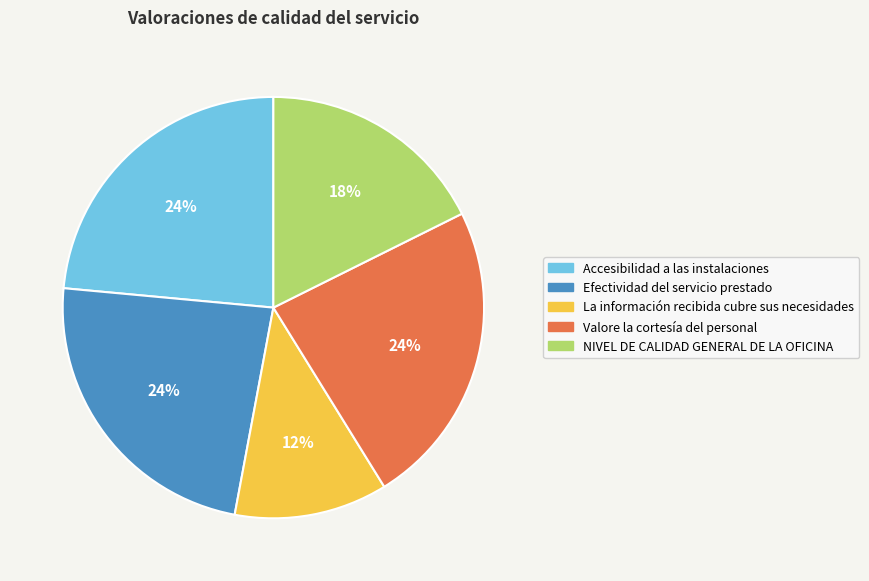

Is Accesibilidad a las instalaciones the majority of the pie?

No